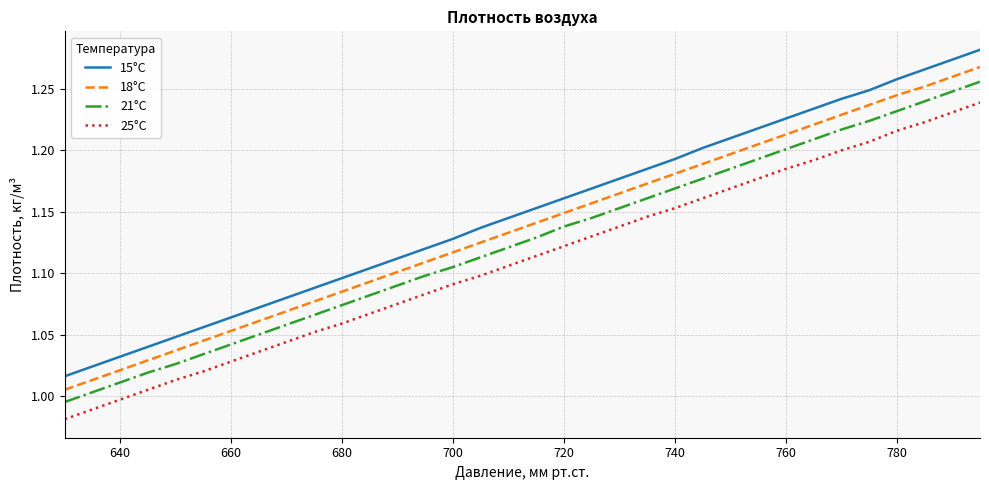

True or false: 21°C and 18°C cross at least once.

False